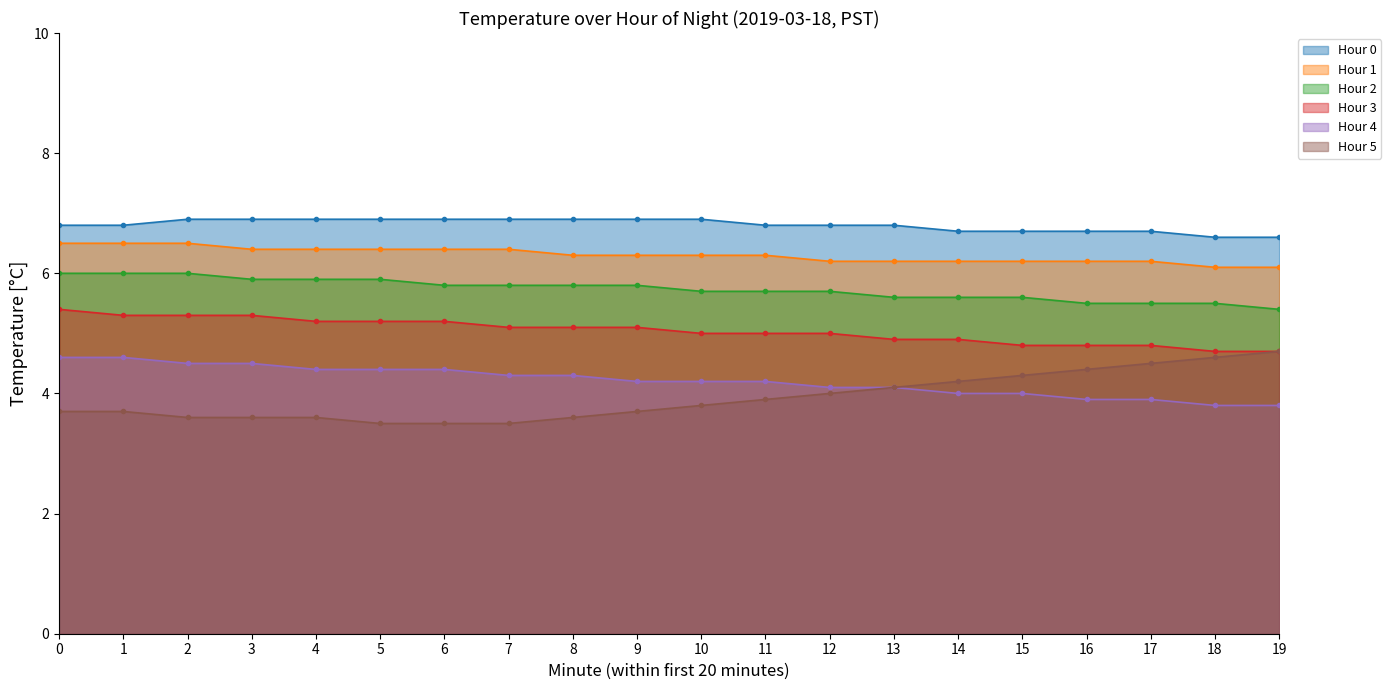

True or false: Hour 3 and Hour 5 cross at least once.

False